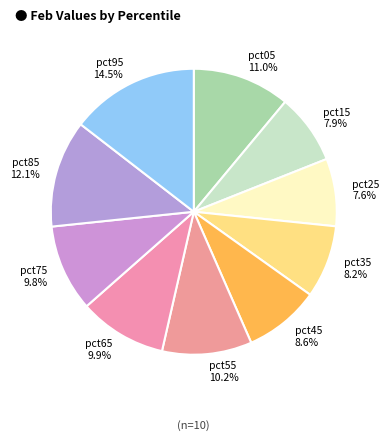

How many slices are in this pie chart?

10